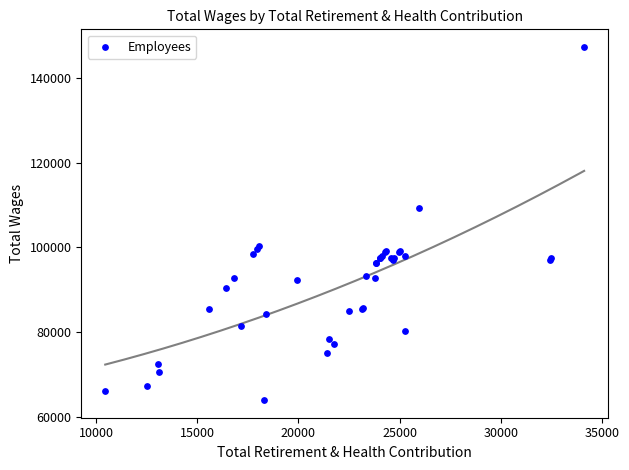

What Y value in the scatter plot is closest to 105625?

109271